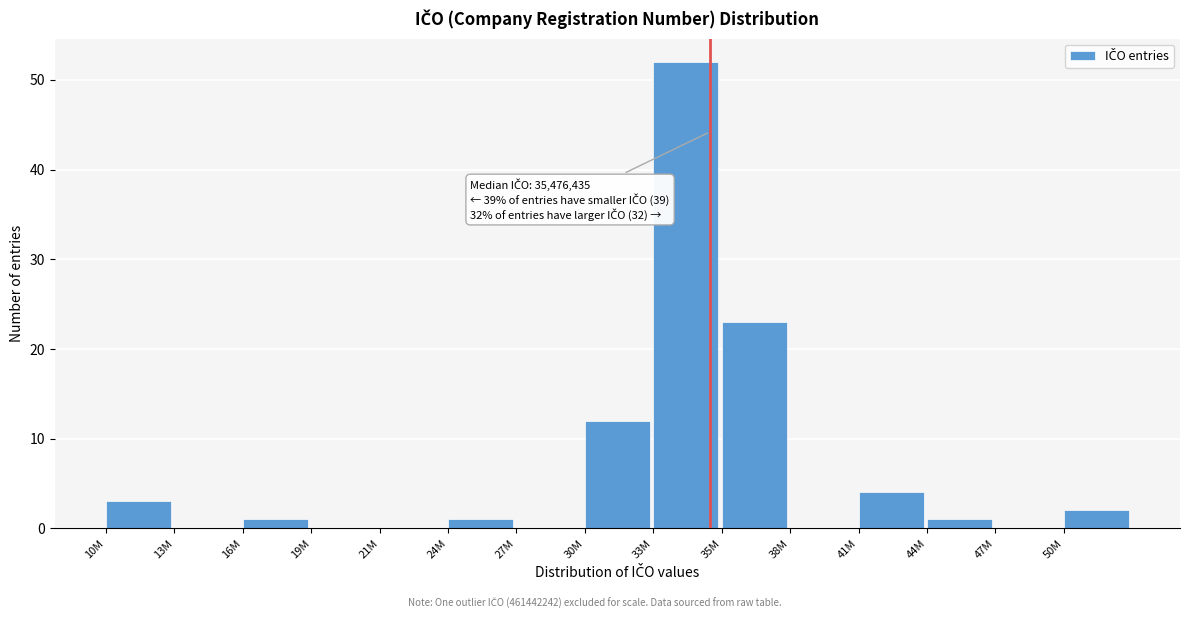

Reading left to right, list all the values displayed in this chart.

10M=3	13M=0	16M=1	19M=0	21M=0	24M=1	27M=0	30M=12	33M=52	35M=23	38M=0	41M=4	44M=1	47M=0	50M=2